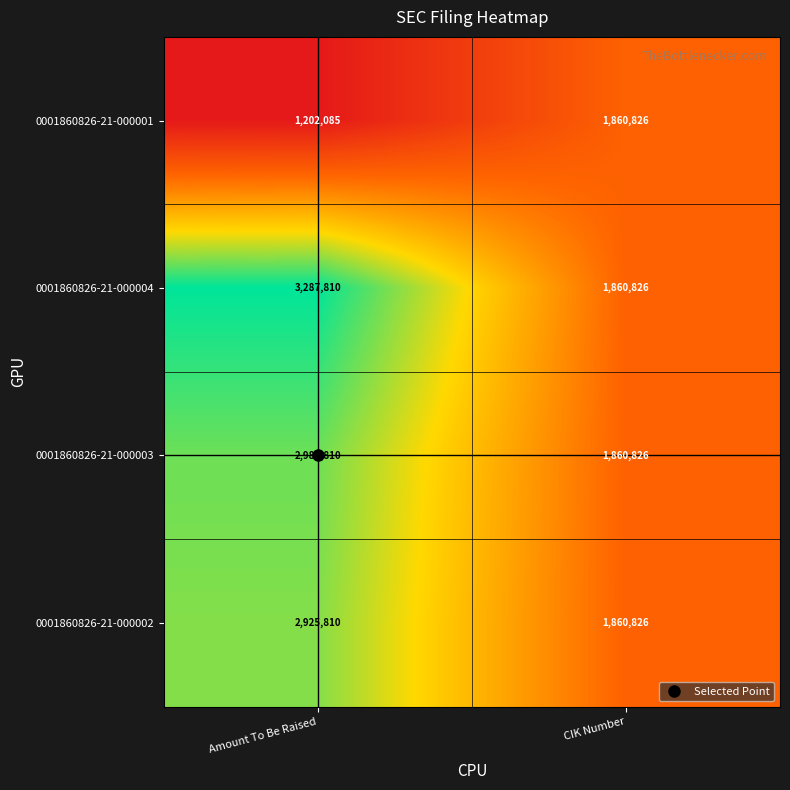

At which category is the sum across all series the highest?

Amount To Be Raised